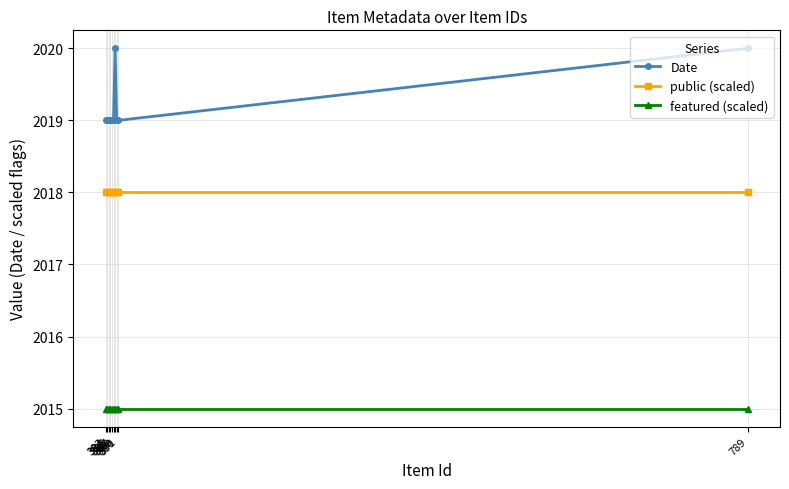

True or false: featured (scaled) and public (scaled) intersect in this chart.

False